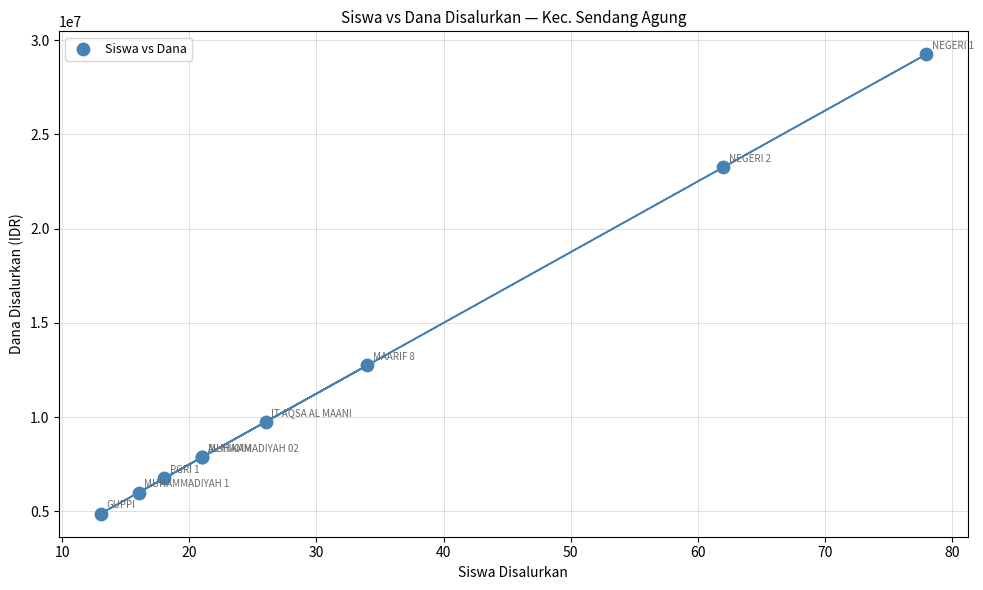

What Y value in the scatter plot is closest to 17062500?

12750000